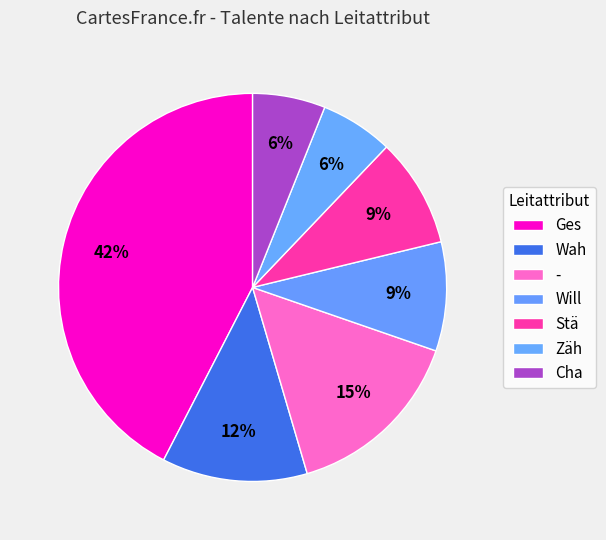

Count the number of slices in the pie.

7